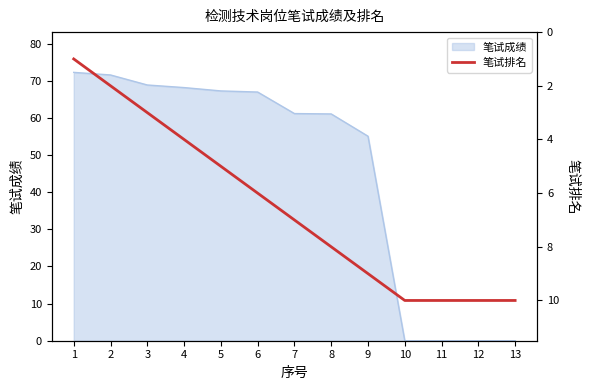

True or false: the data has more than 1 interior local peaks.

False